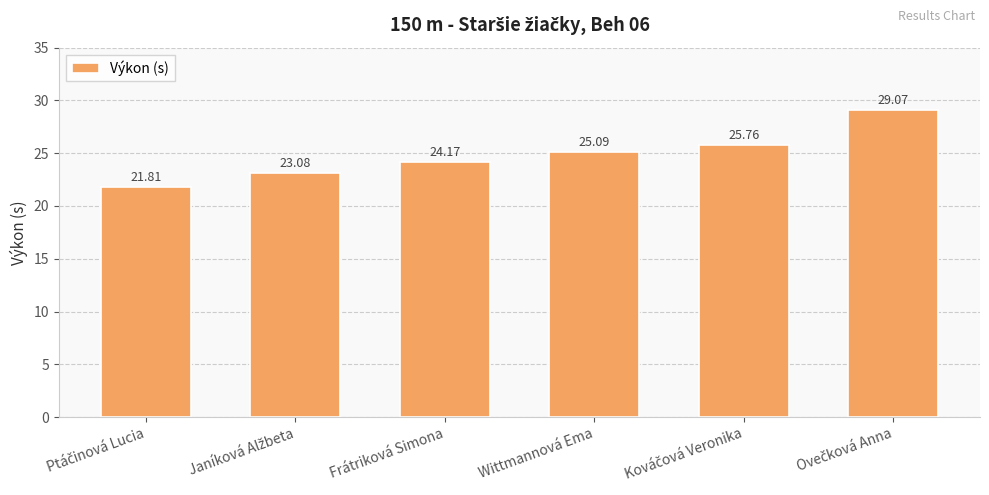

Count the number of categories in the chart.

6